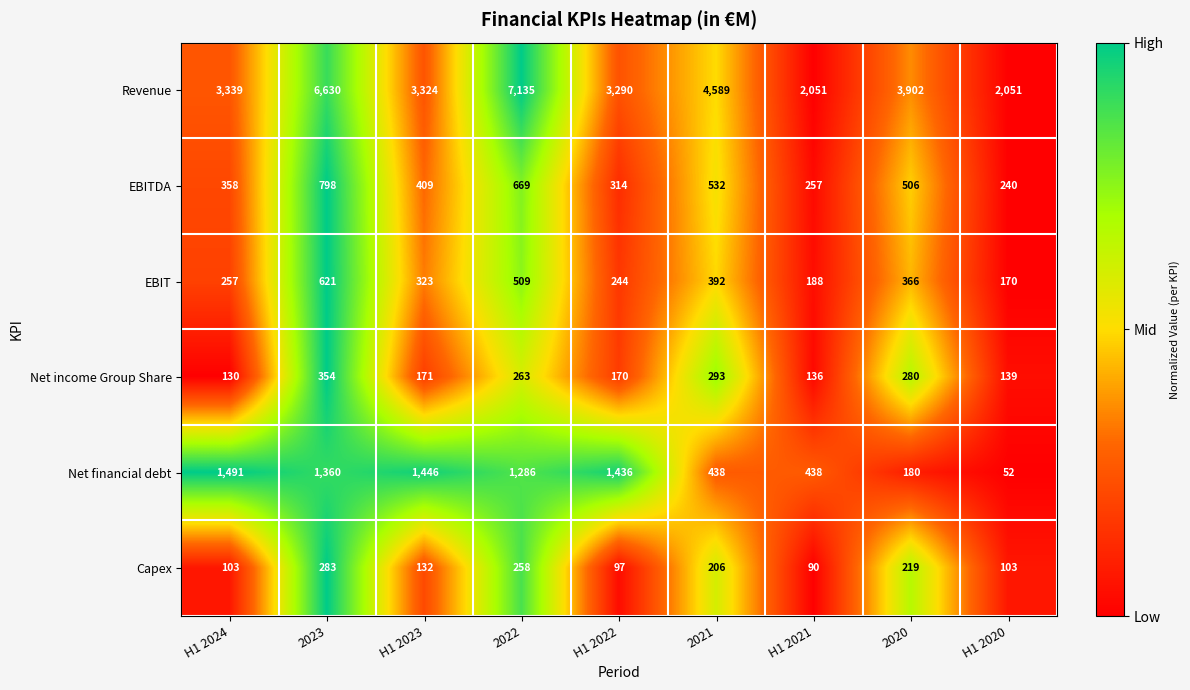

What is the approximate value of EBITDA at H1 2020?

240